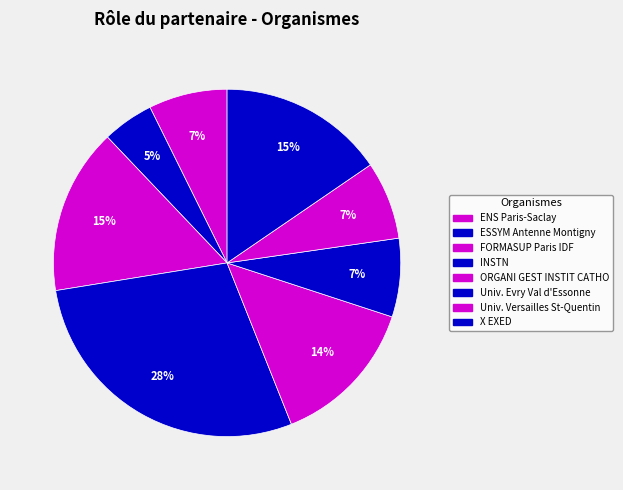

What is the largest slice in the pie chart?

INSTN